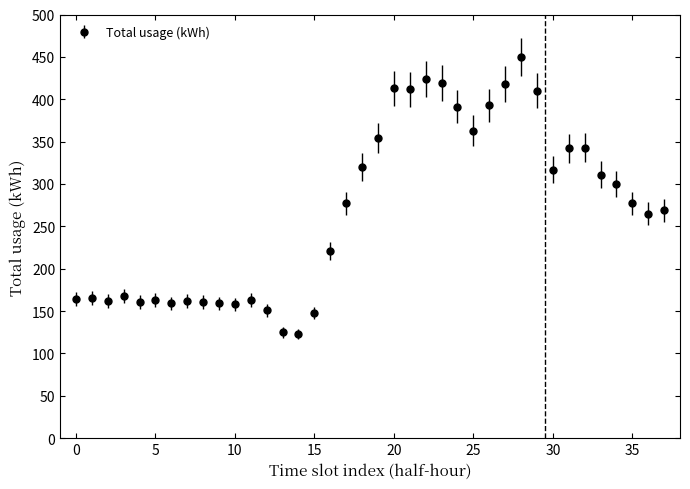

What is the sum of all values?

10181